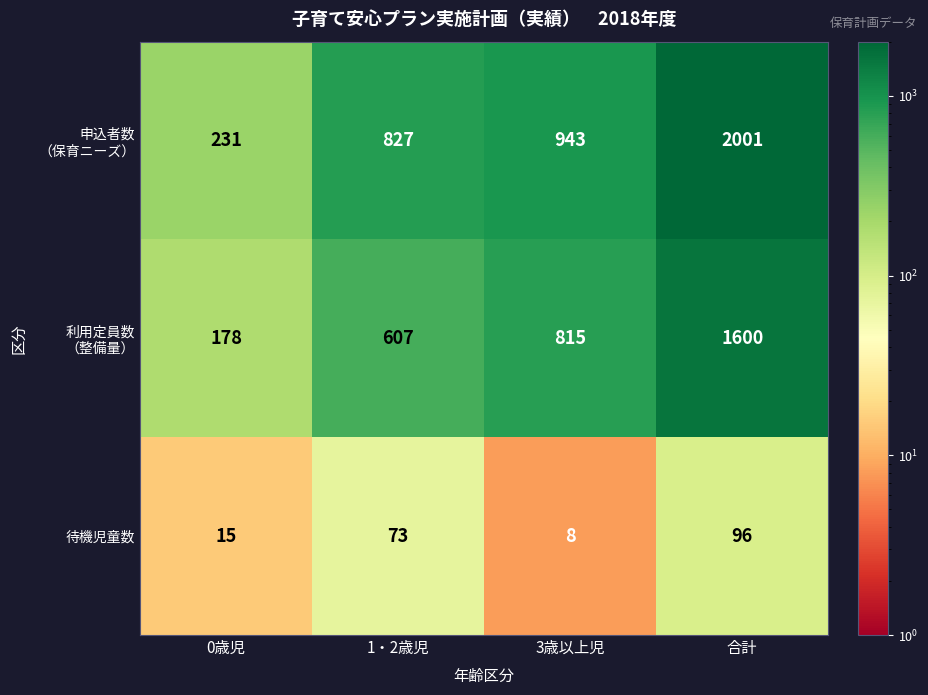

Which category has the lowest value across all series?

3歳以上児